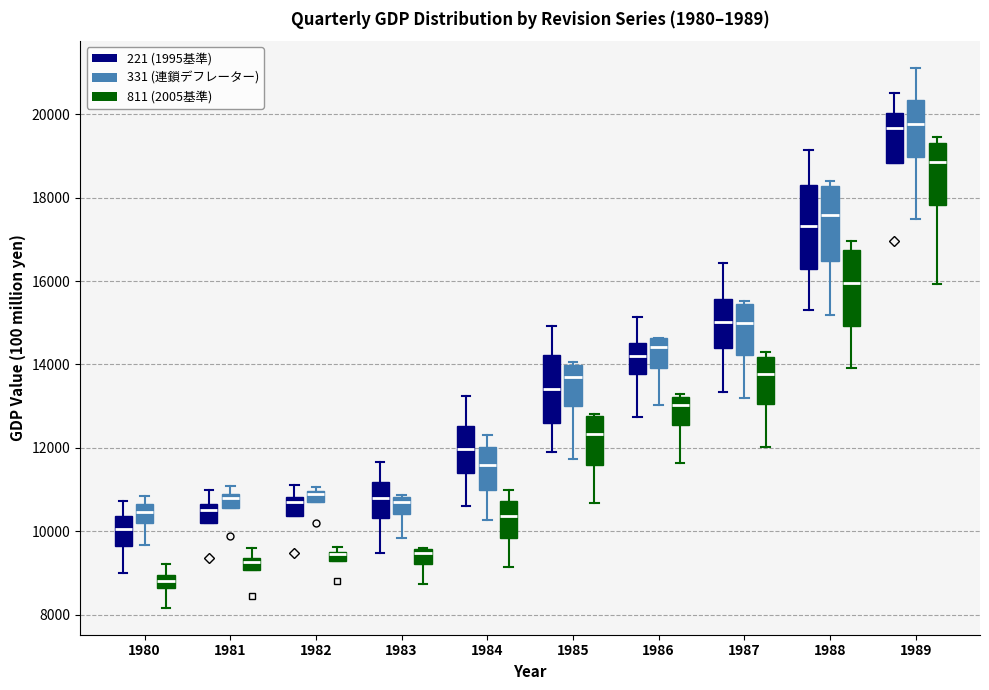

Where does the lower whisker of the box for 1985 (331 (連鎖デフレーター)) end on the y-axis? The values are not printed on the chart, so give them approximately, as read against the axis.

11800